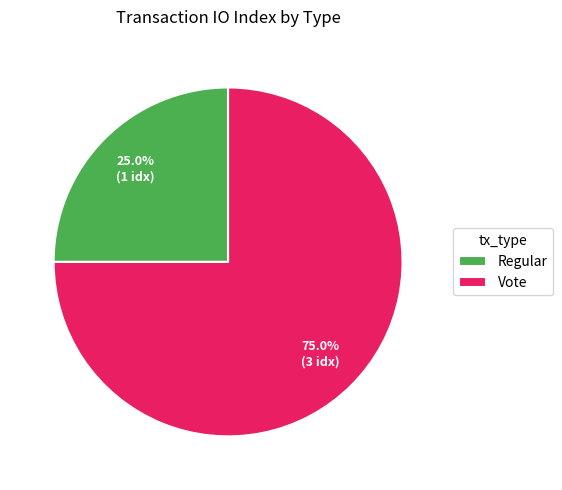

Between Regular and Vote, which is larger?

Vote